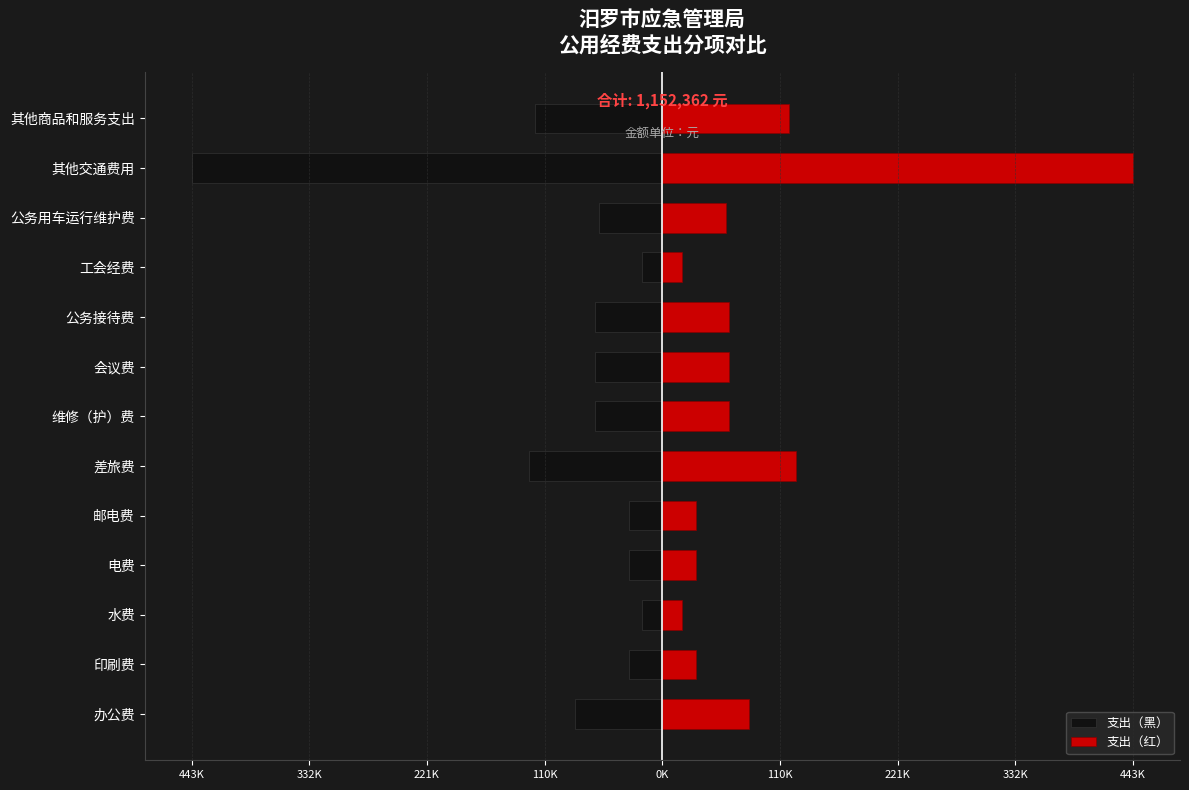

Which series has the largest total across all categories?

支出（红）